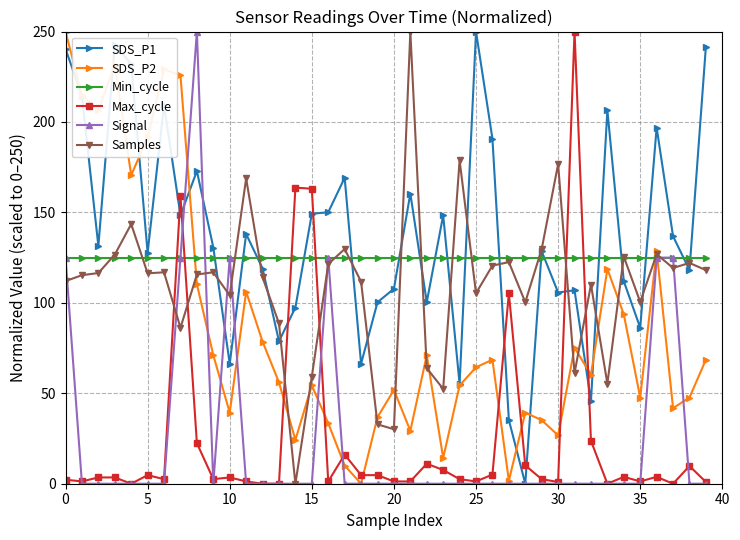

What is the maximum value for Min_cycle?

125.0